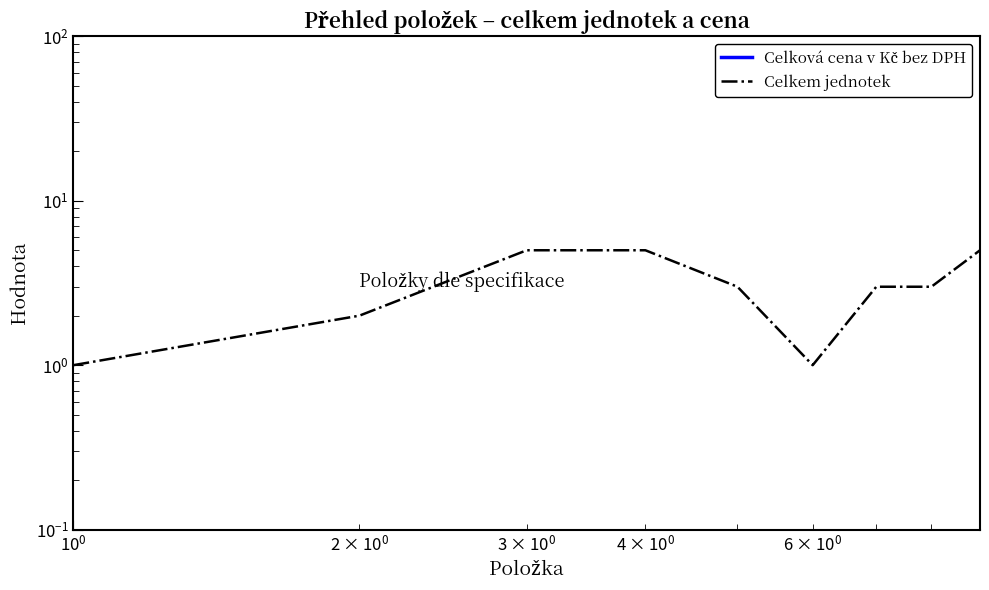

List the series in order of their overall mean, lowest first.

Celková cena v Kč bez DPH, Celkem jednotek